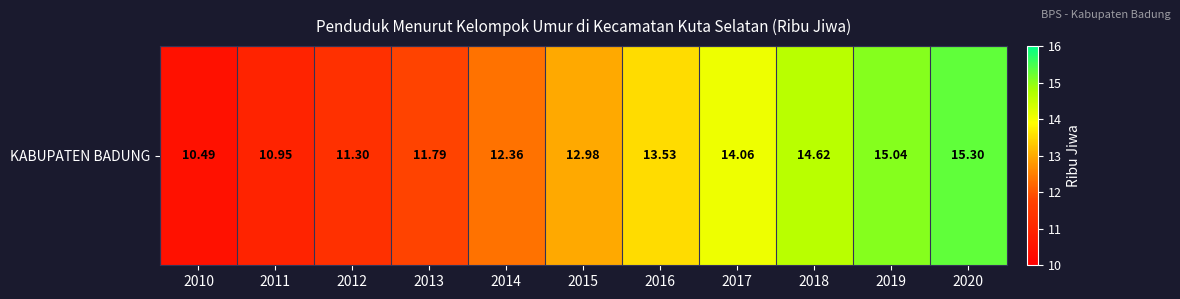

Rank the categories by value from highest to lowest.

2020, 2019, 2018, 2017, 2016, 2015, 2014, 2013, 2012, 2011, 2010